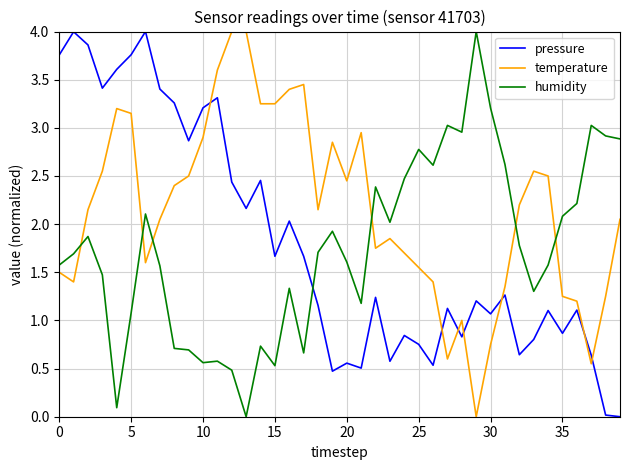

What is the difference between the maximum and minimum values in the humidity series?

4.0